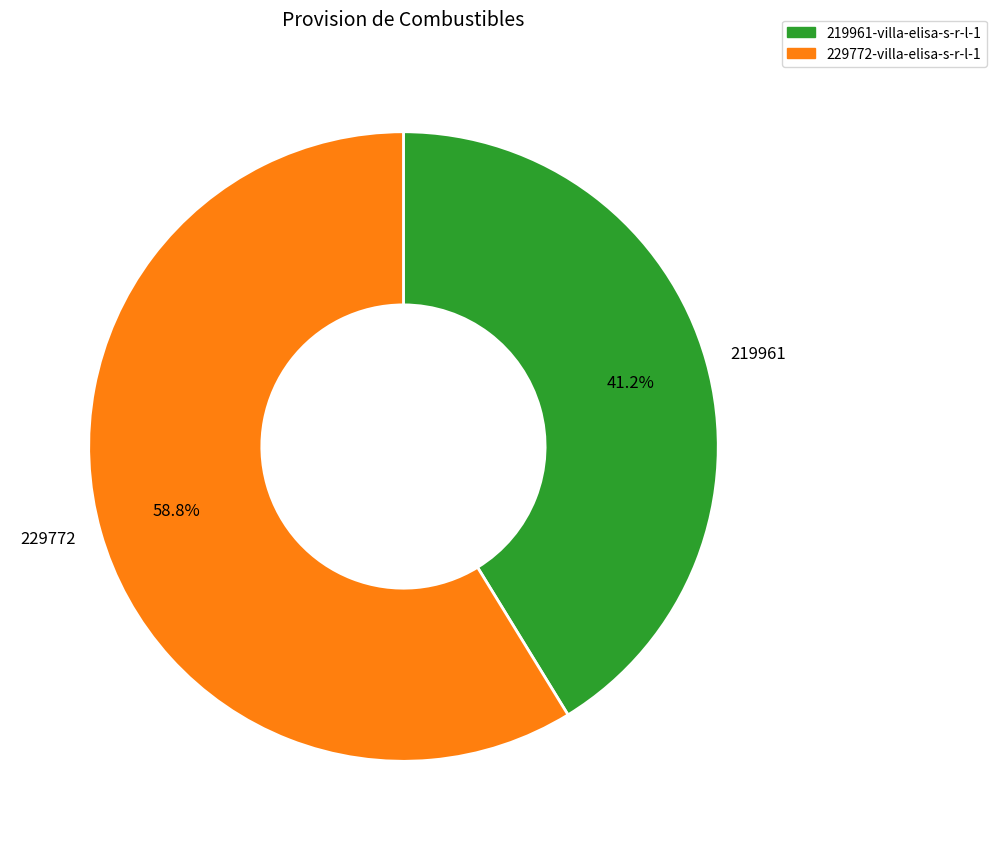

Does 219961 account for over 50% of the chart?

No